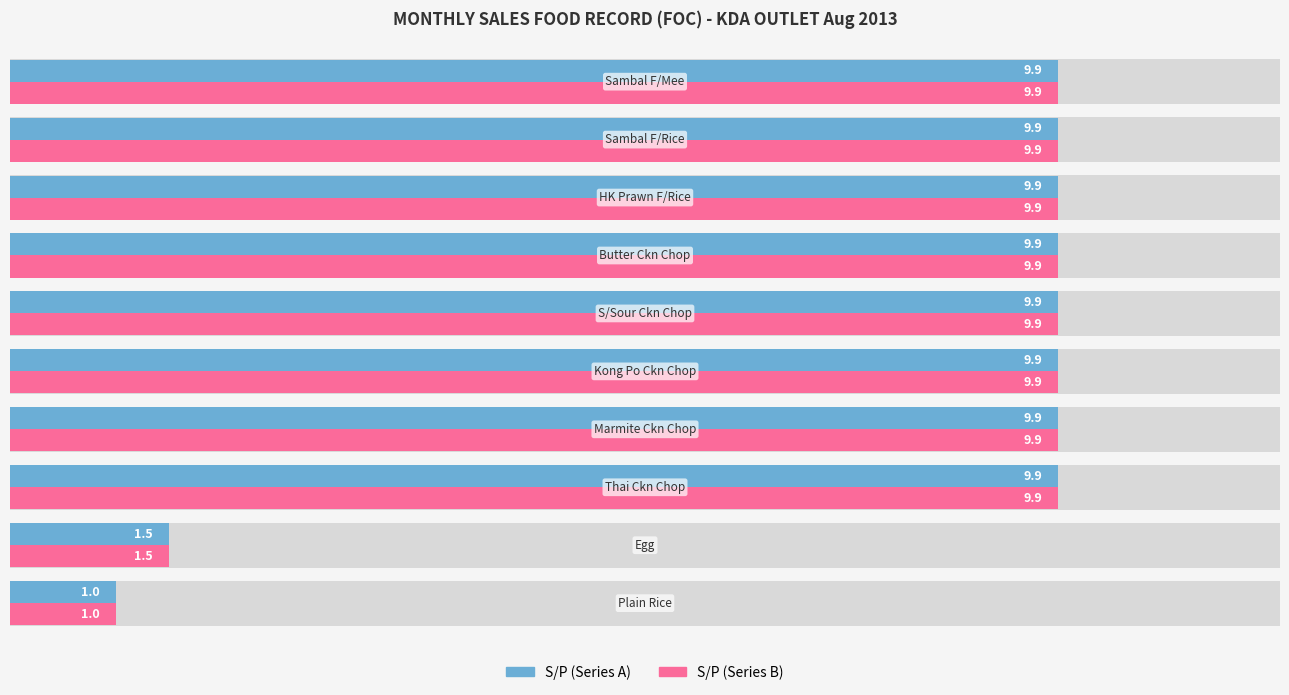

Reading left to right, transcribe all the data shown in this chart.

S/P (Series A): 1.0	1.5	9.9	9.9	9.9	9.9	9.9	9.9	9.9	9.9
S/P (Series B): 1.0	1.5	9.9	9.9	9.9	9.9	9.9	9.9	9.9	9.9